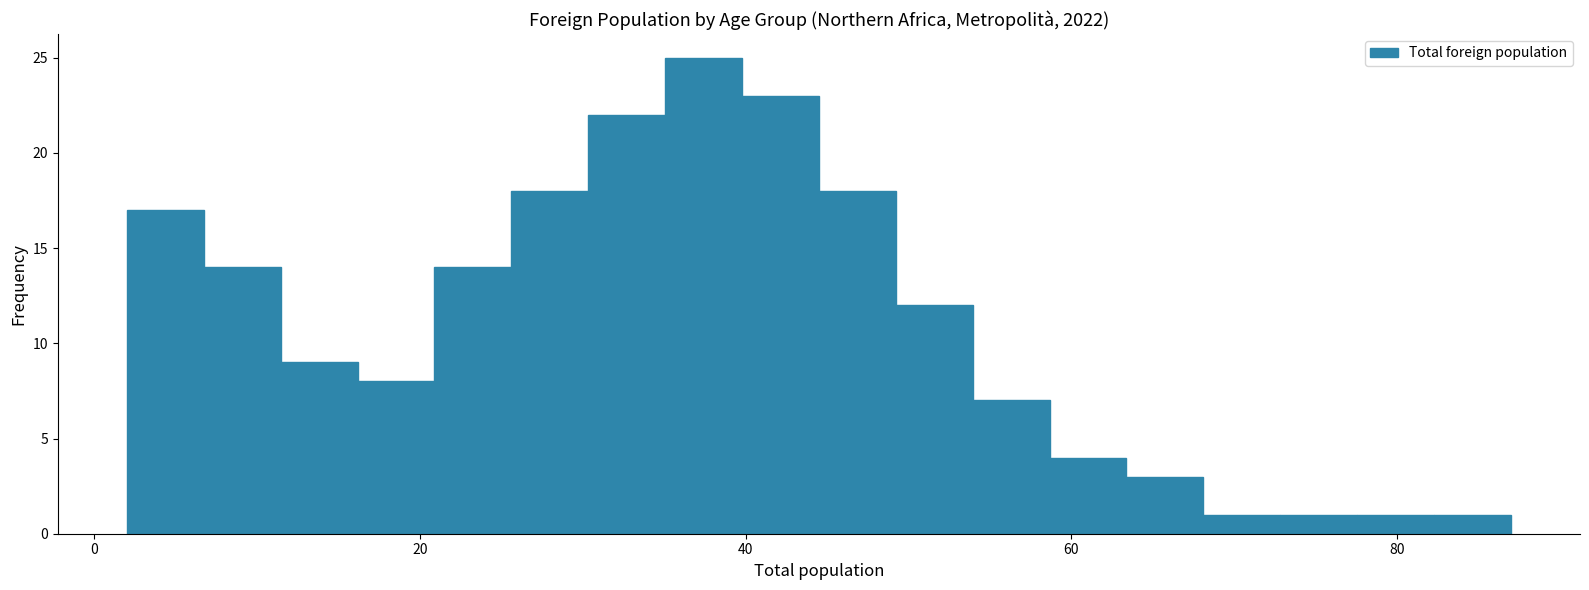

Read against the x-axis, roughly where is the centre of the tallest bar?

38